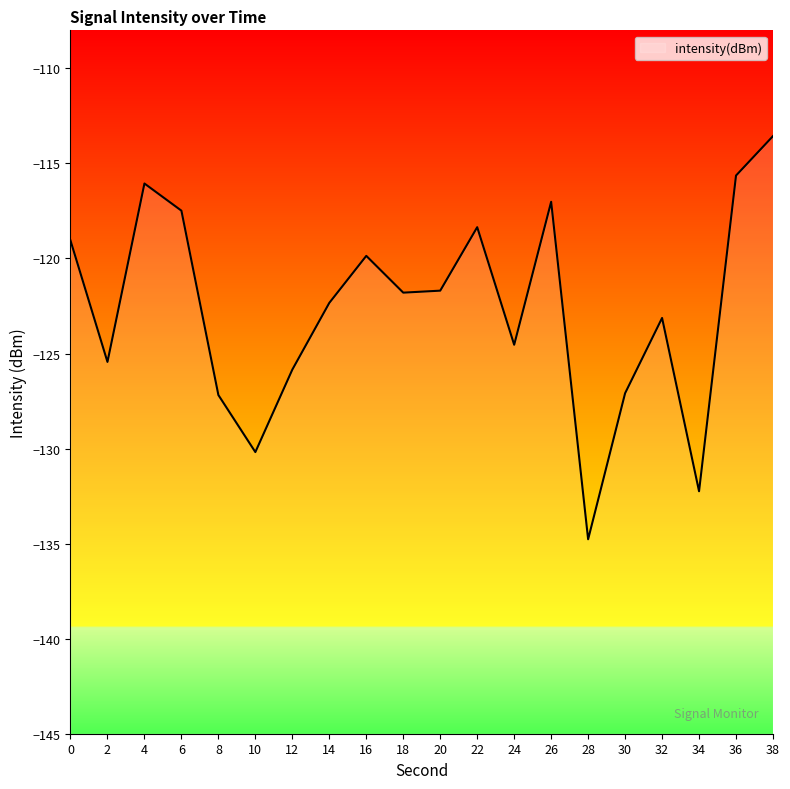

Rank the categories by value from highest to lowest.

38, 36, 4, 26, 6, 22, 0, 16, 20, 18, 14, 32, 24, 2, 12, 30, 8, 10, 34, 28